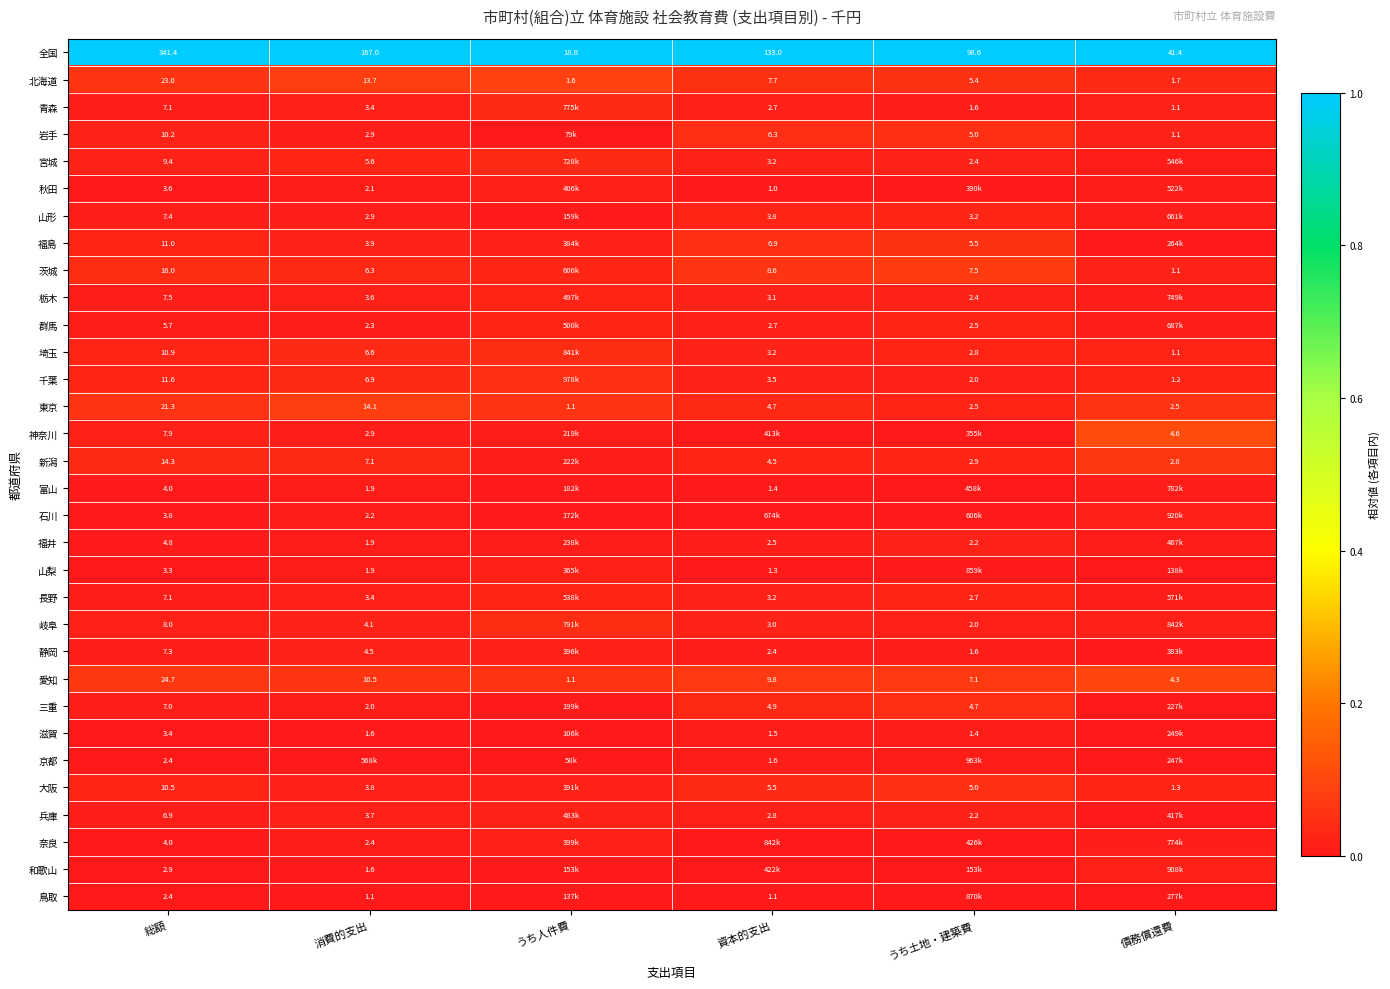

At how many categories does at least one series exceed 0?

6